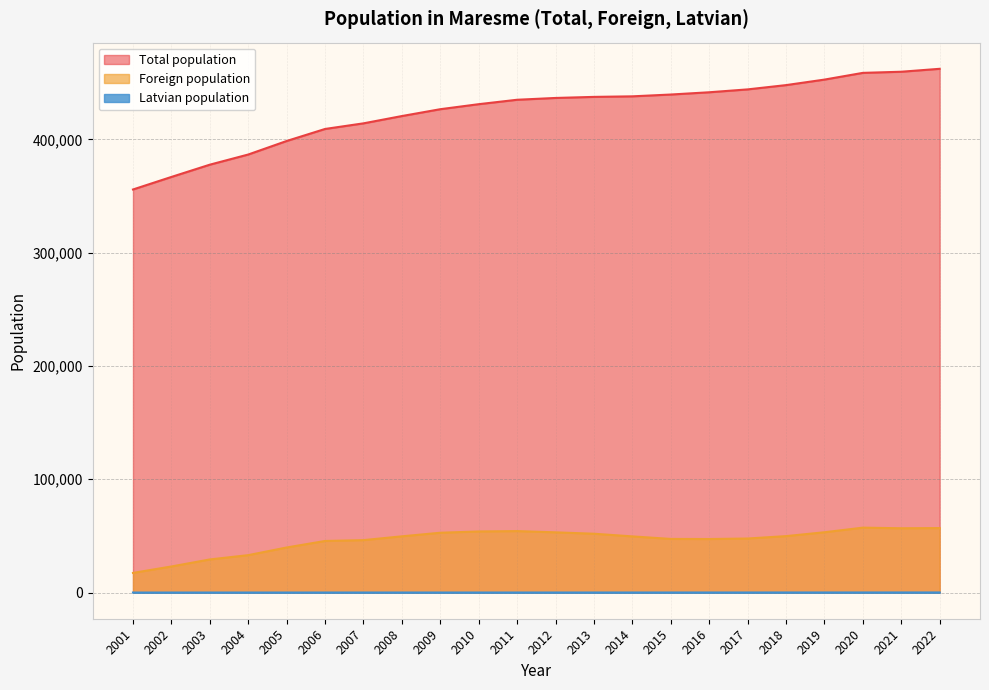

What is the greatest value displayed?

462213